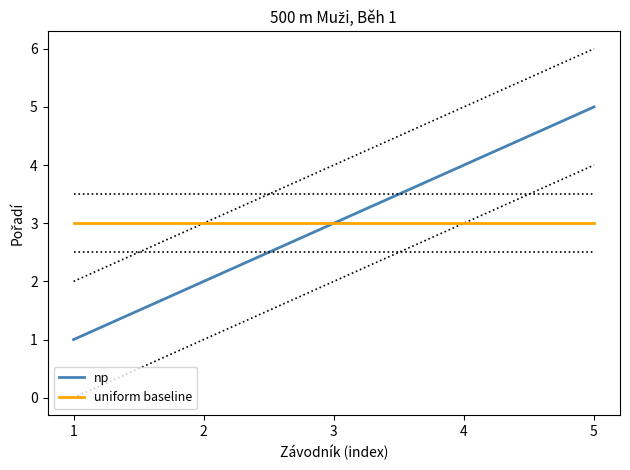

The uniform baseline series shows 4 at 1. True or false?

False